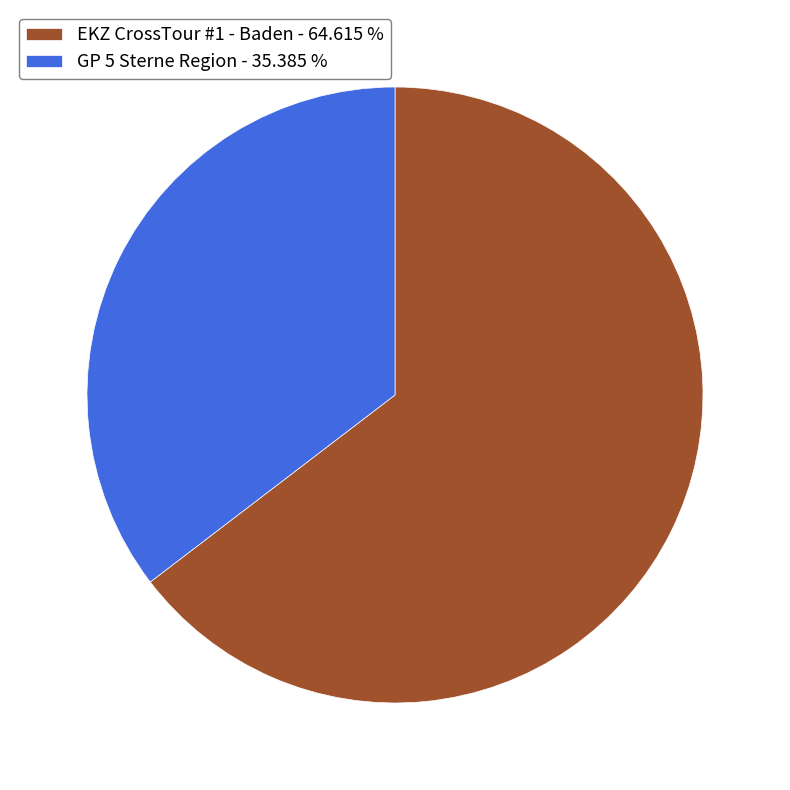

Approximately how many times larger is the value at GP 5 Sterne Region compared to EKZ CrossTour #1 - Baden?

0.5